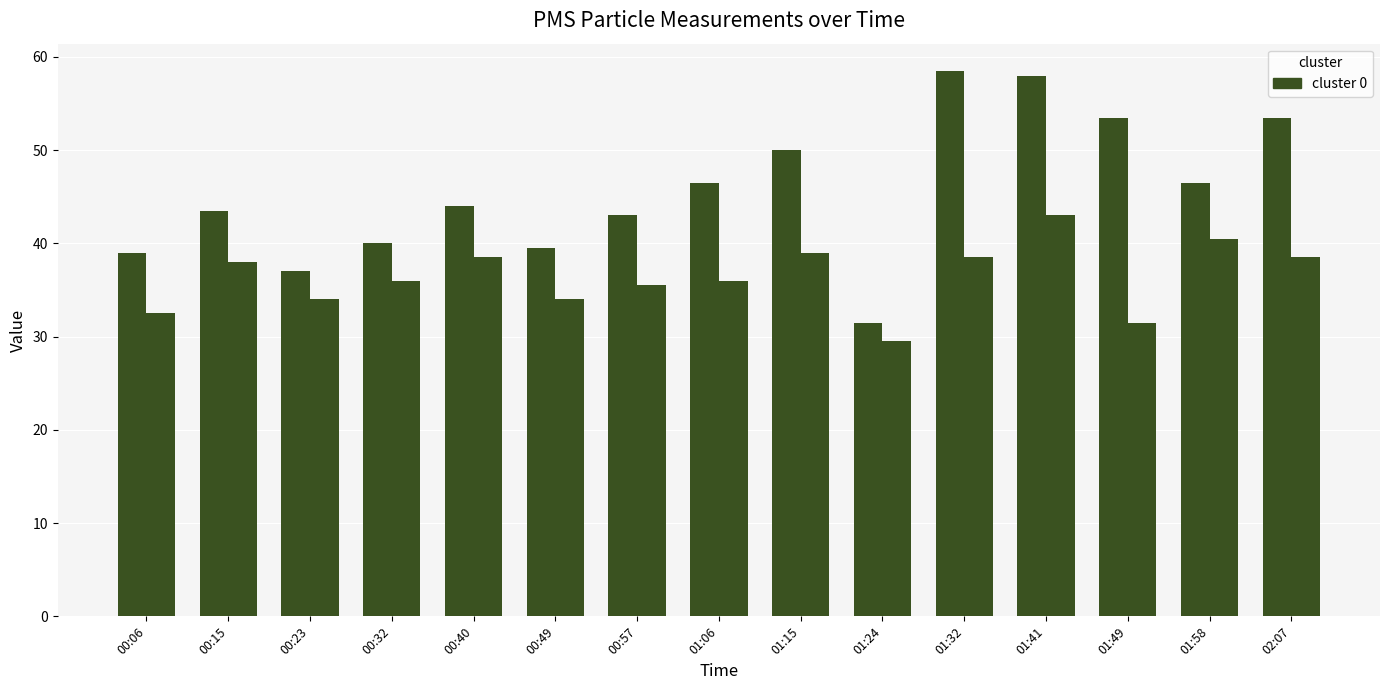

What is the label of the 6th bar from the left?

00:49